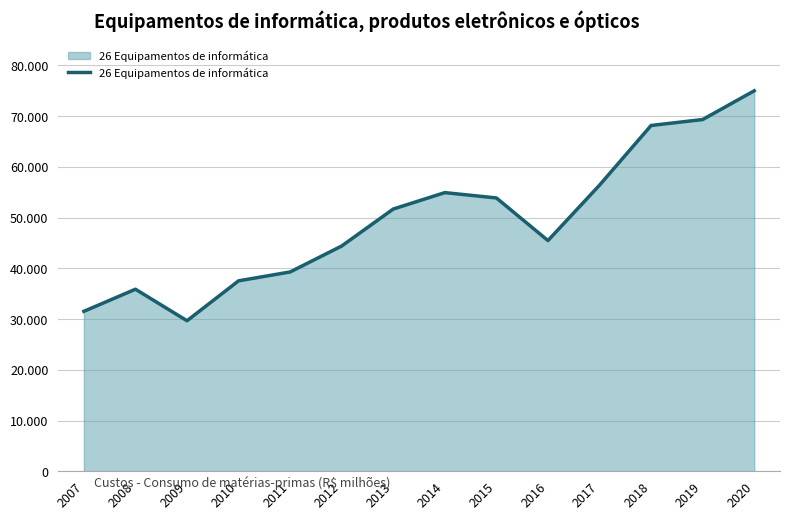

Does the chart display data point markers on the line(s)?

No